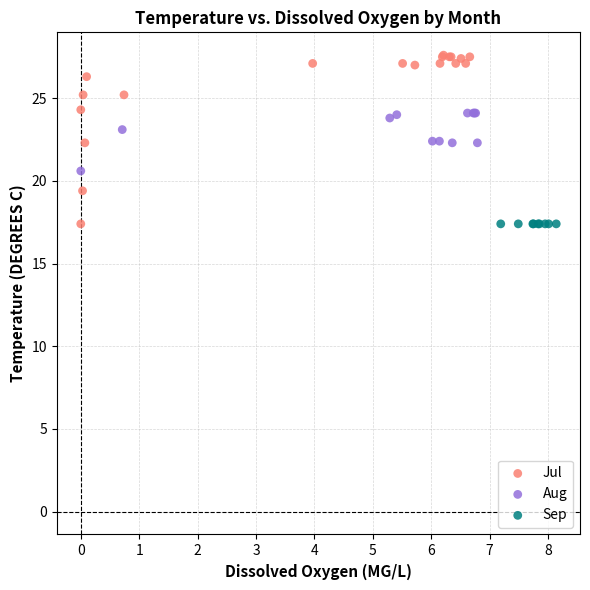

Which series contains the highest Y value?

Jul